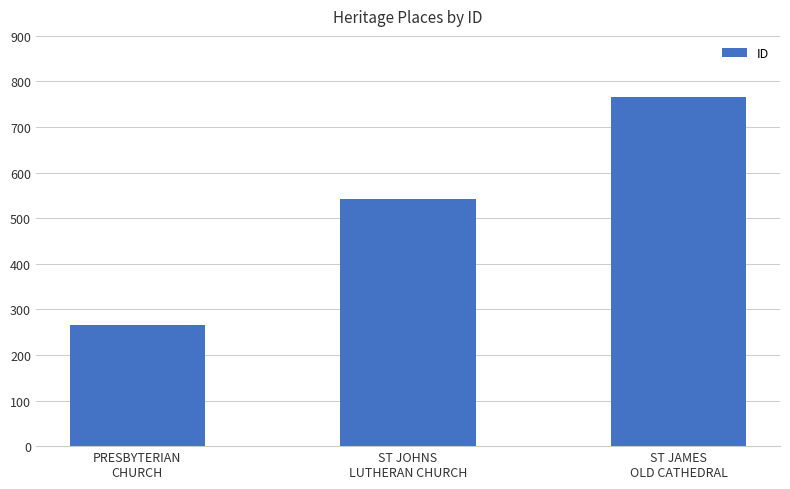

What is the minimum value shown in the chart?

265